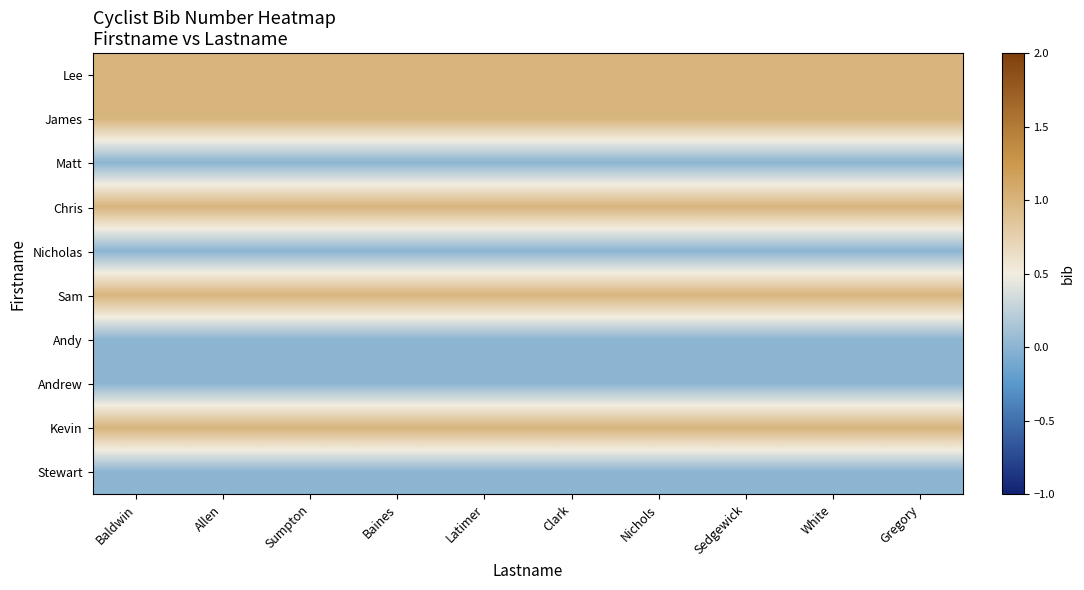

Which label corresponds to the largest value in the chart?

Baldwin